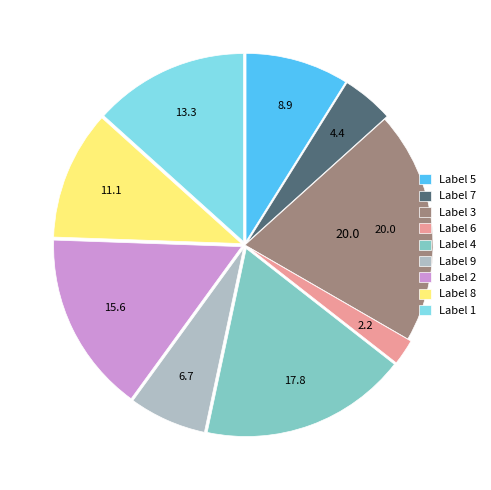

Is the sum of Label 3 and Label 8 greater than half?

No